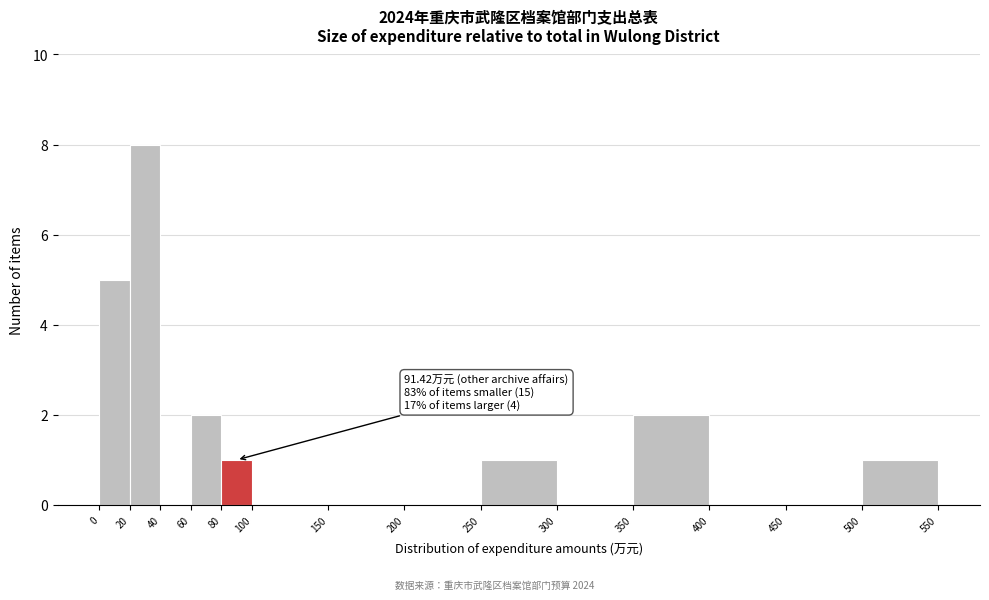

Over which range of the x-axis is the bar tallest?

20 to 40